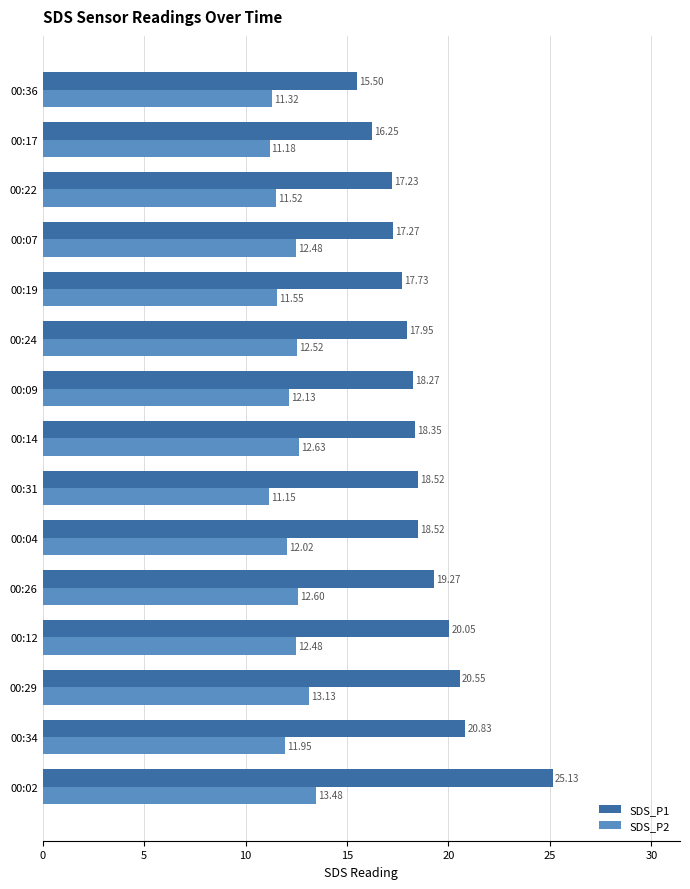

What is the spread (max minus min) of values at 00:34?

8.9